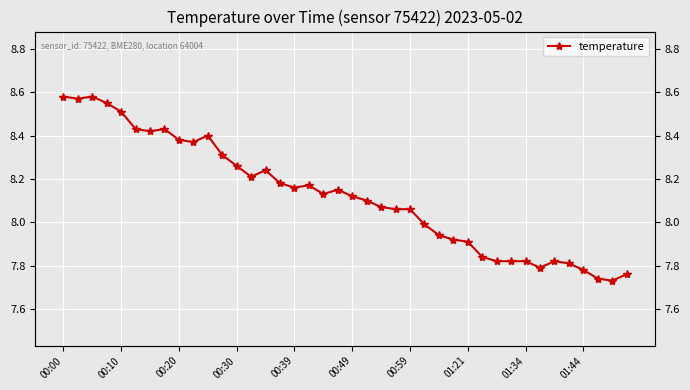

What is the maximum value shown in the chart?

8.6